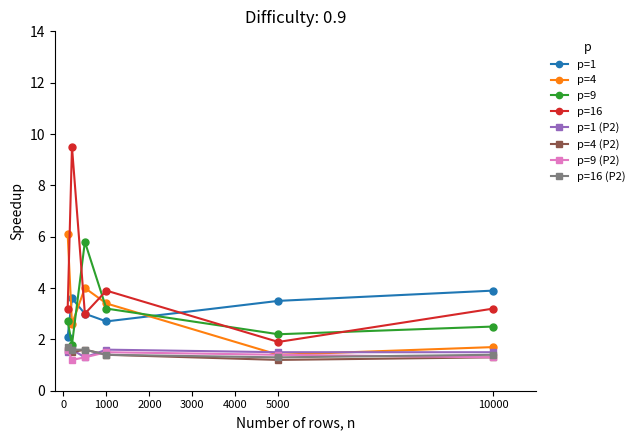

What is the minimum value shown in the chart?

1.2